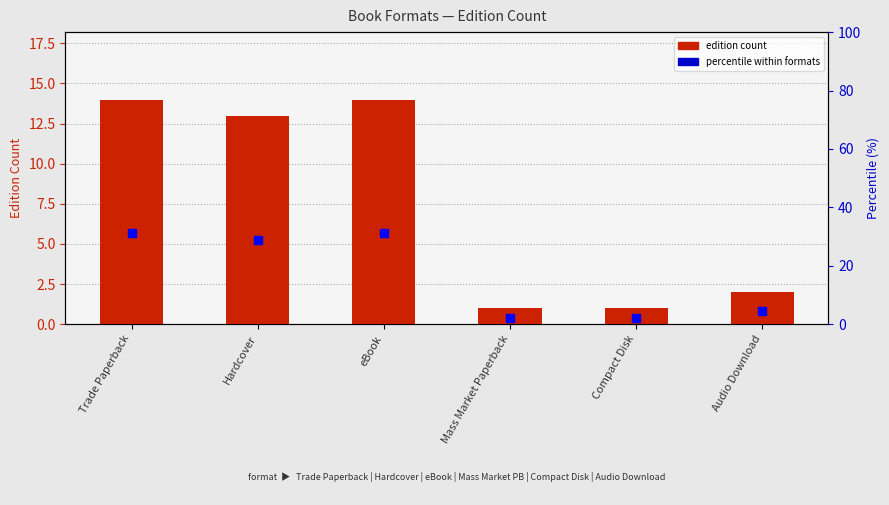

At how many categories does at least one series exceed 11?

3